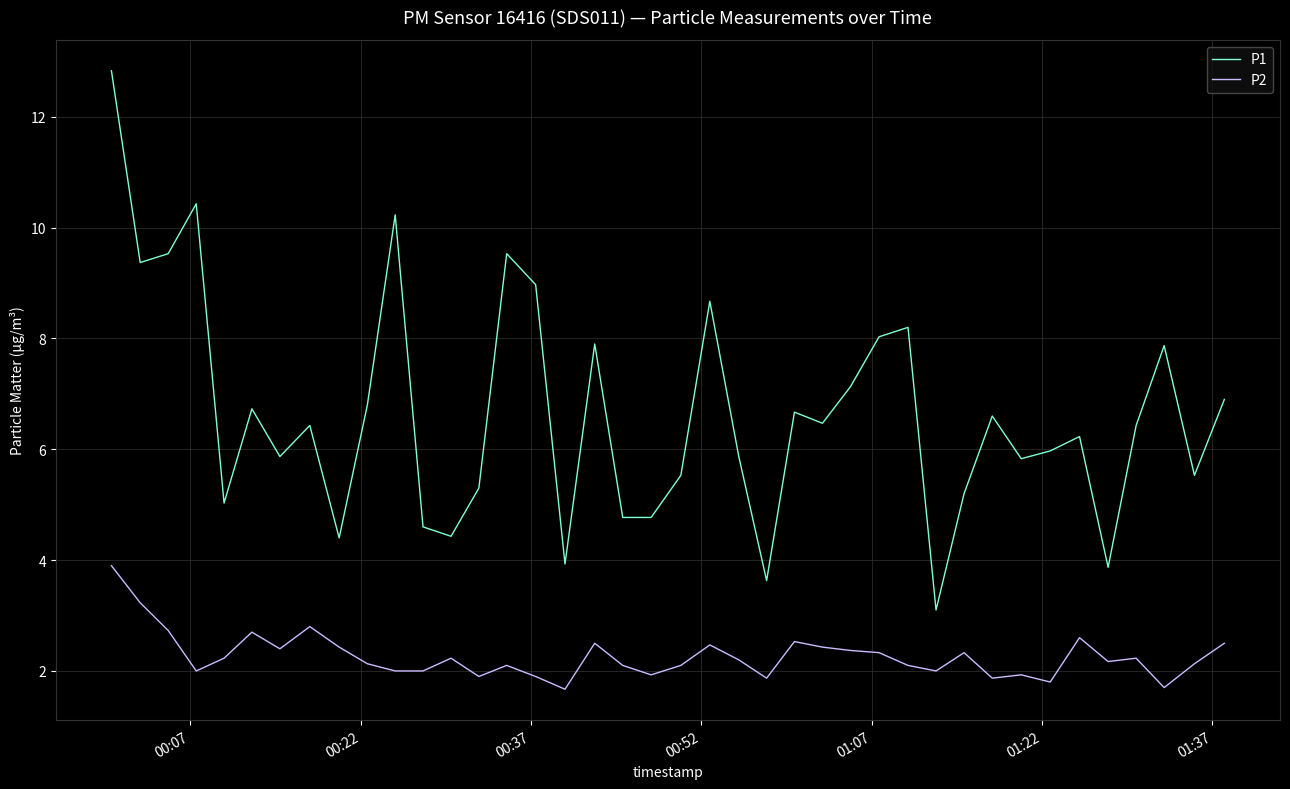

List the series in order of their peak value, lowest first.

P2, P1